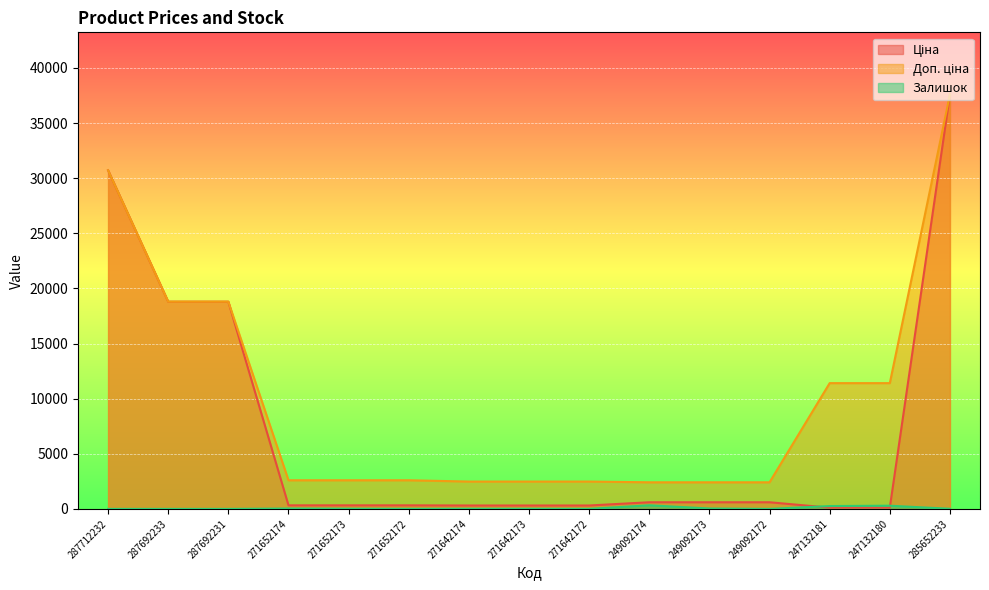

Which series has the largest range (max minus min)?

Ціна